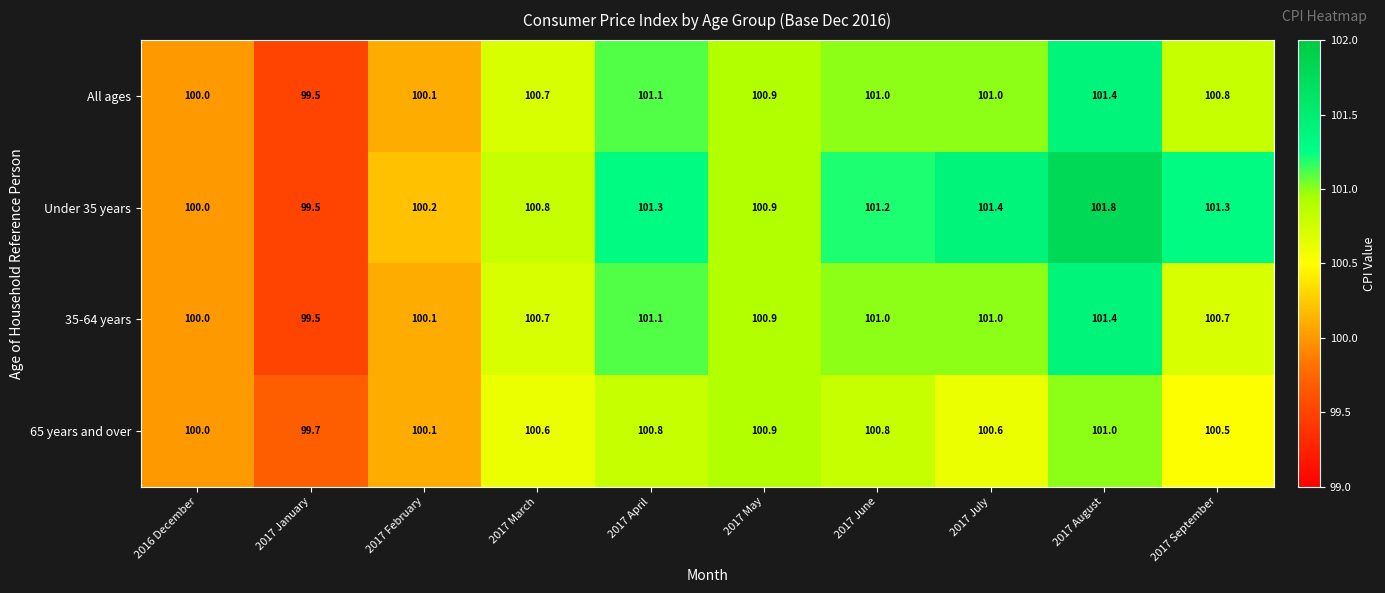

Which series has the largest total across all categories?

Under 35 years